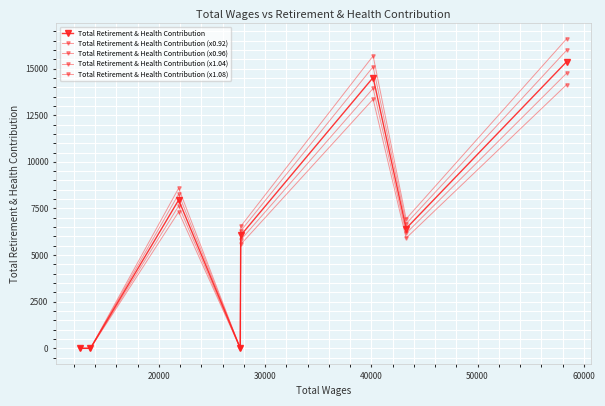

How many distinct data groups are displayed?

5